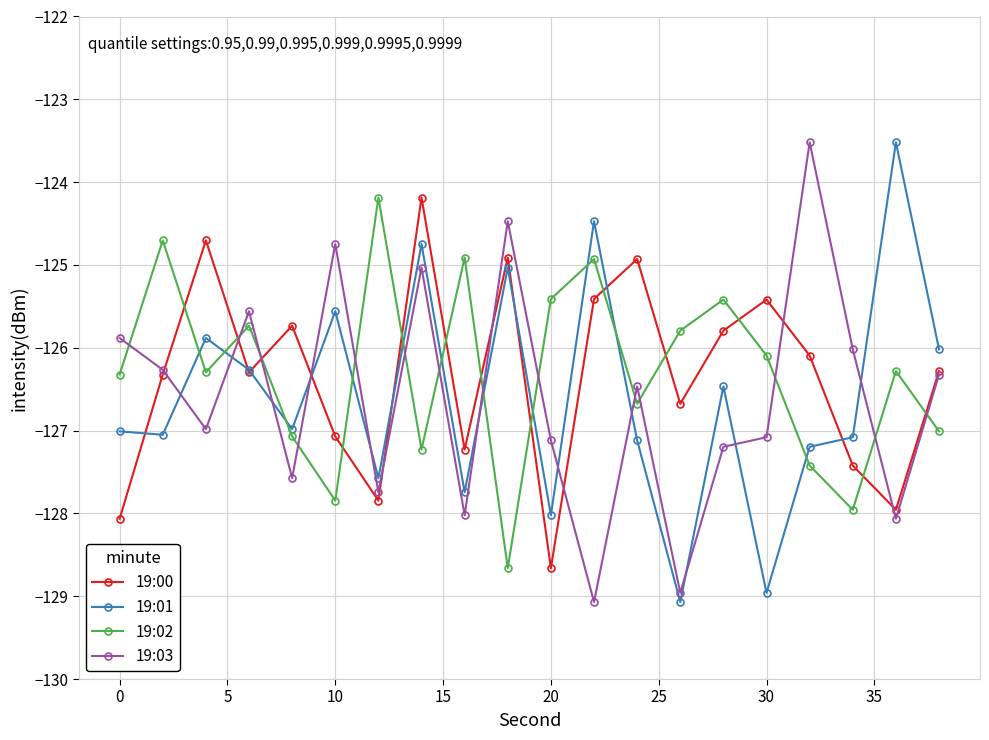

Which series ends up on top after the final intersection of 19:03 and 19:02?

19:03